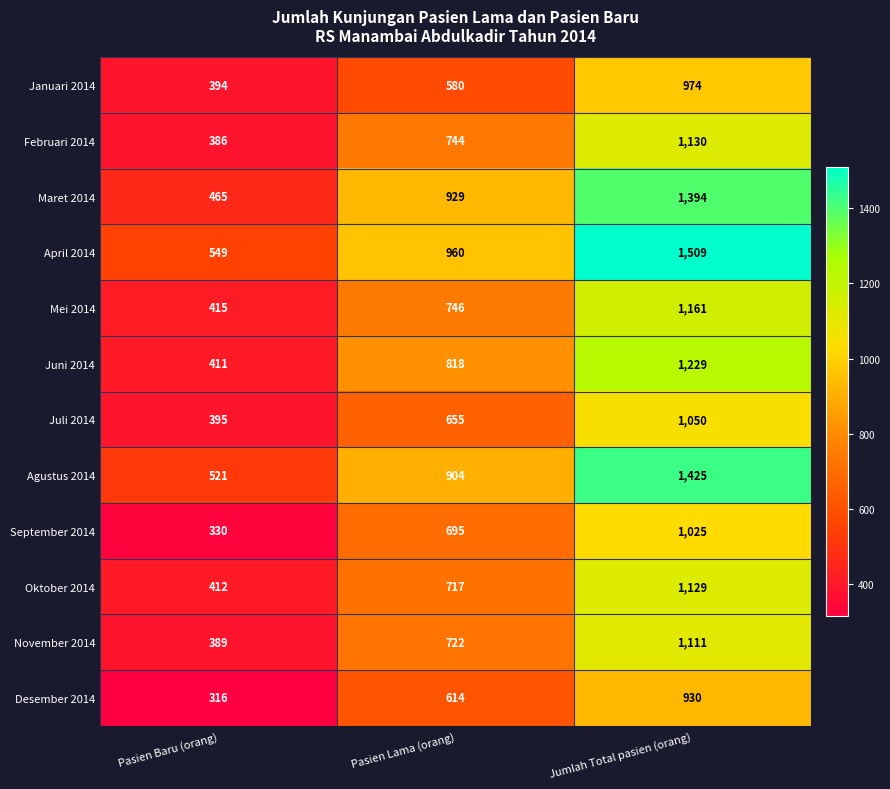

At which category is the sum across all series the highest?

Jumlah Total pasien (orang)